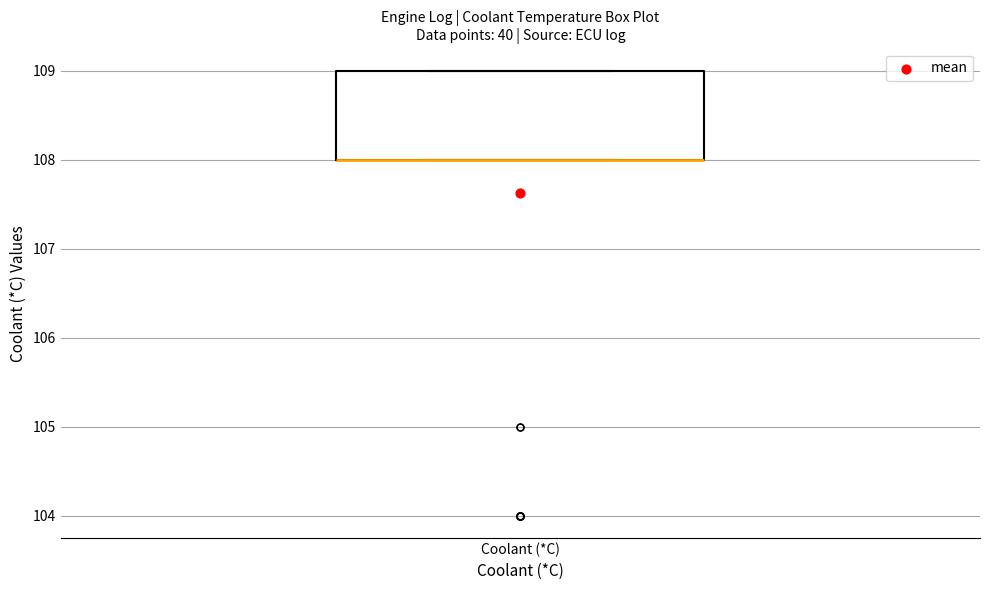

Read this box plot against the y-axis: the position of the median line, the range covered by the box, and the ends of both whiskers. The values are not printed on the chart, so give them approximately, as read against the axis.

median 108 (drawn on the box's lower edge), box 108 to 109, whiskers 108 to 109